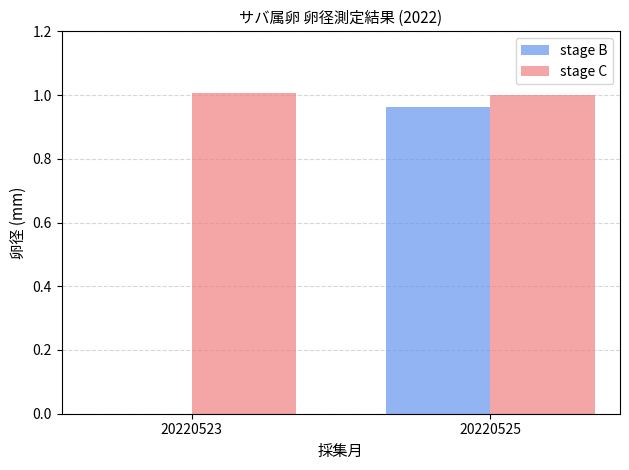

What is the sum of the stage C values at 20220525 and 20220523?

2.0